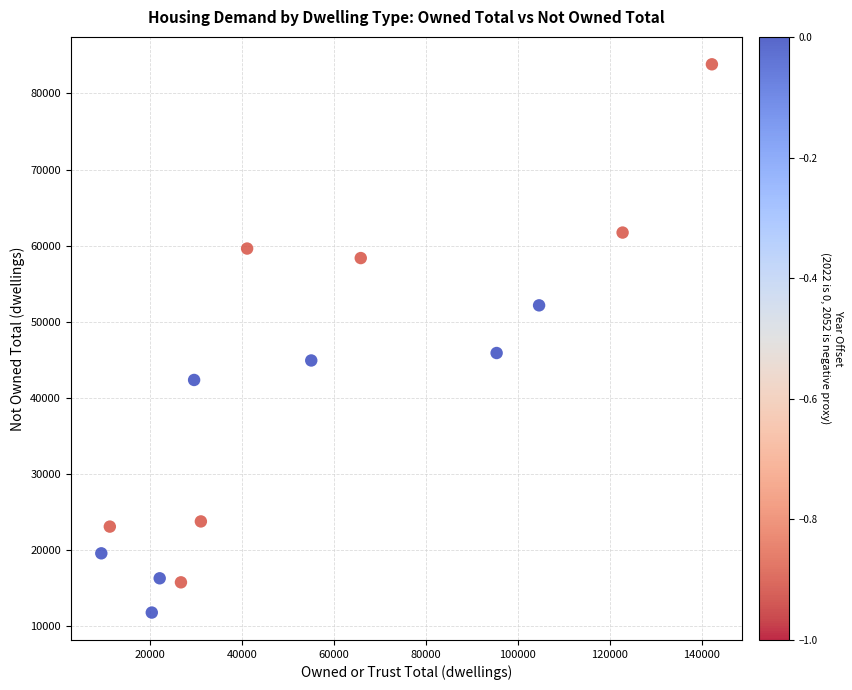

What Y value in the scatter plot is closest to 47825?

45910